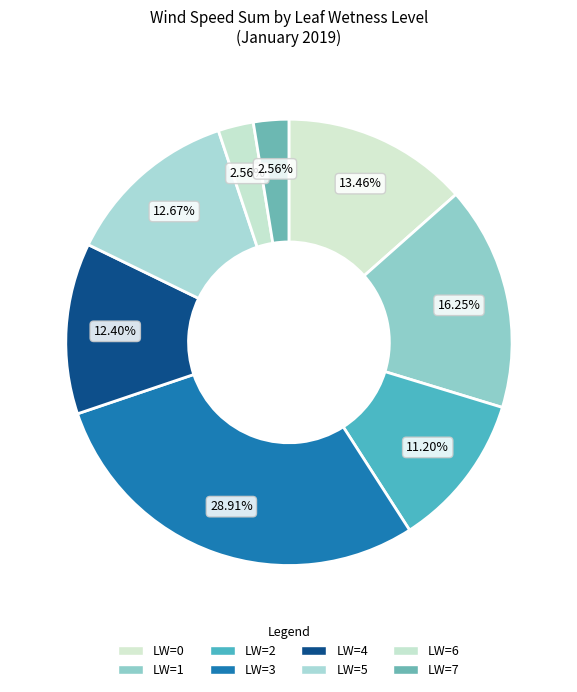

How many segments does this pie chart have?

8